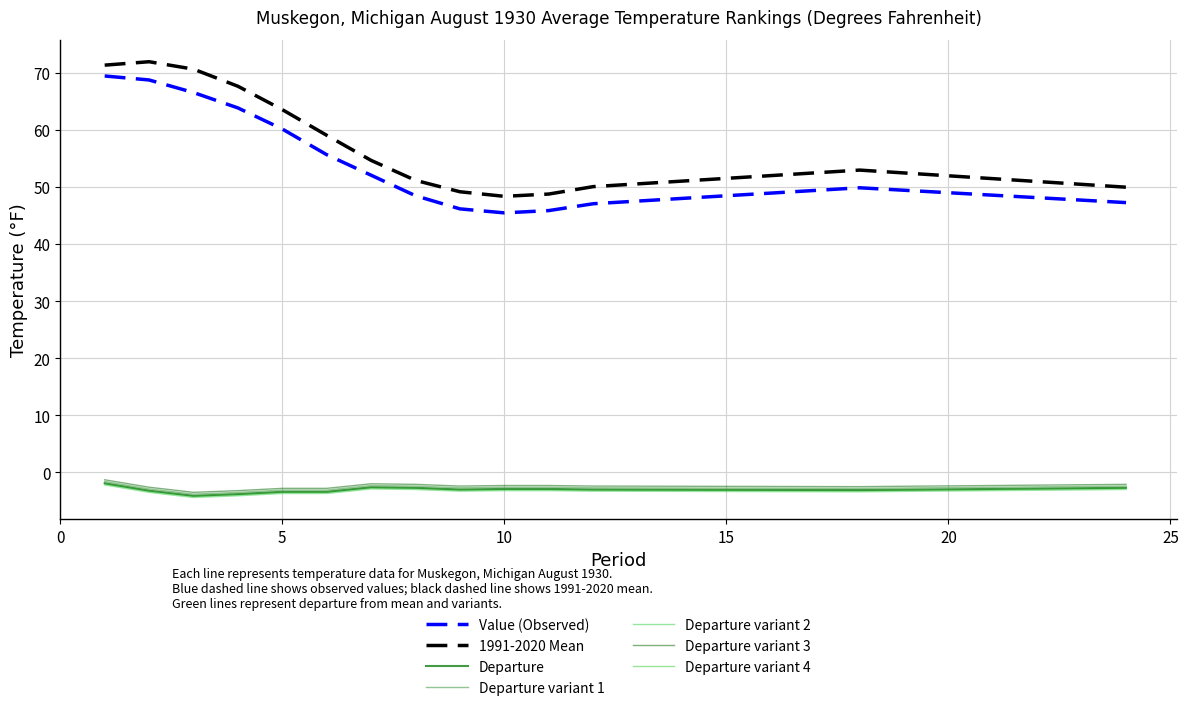

Does the chart have visible grid lines?

Yes